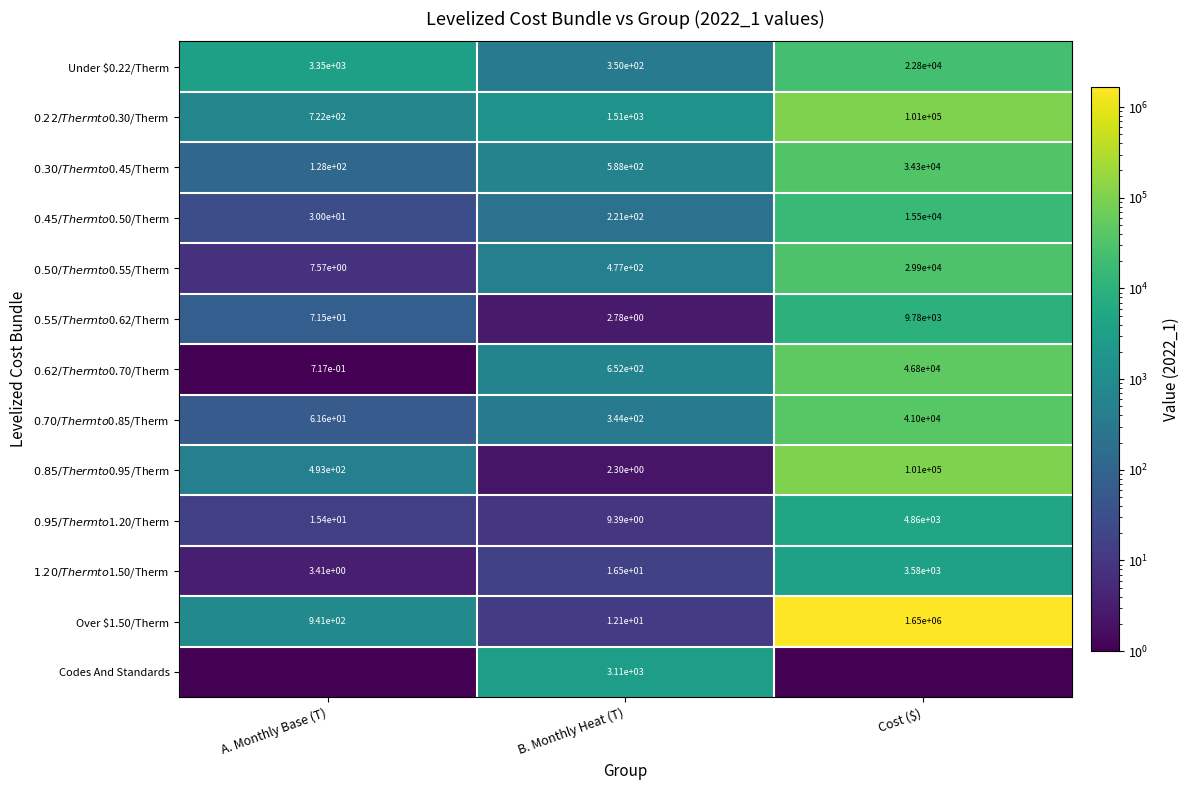

Between A. Monthly Base (T) and B. Monthly Heat (T), which is larger?

A. Monthly Base (T)